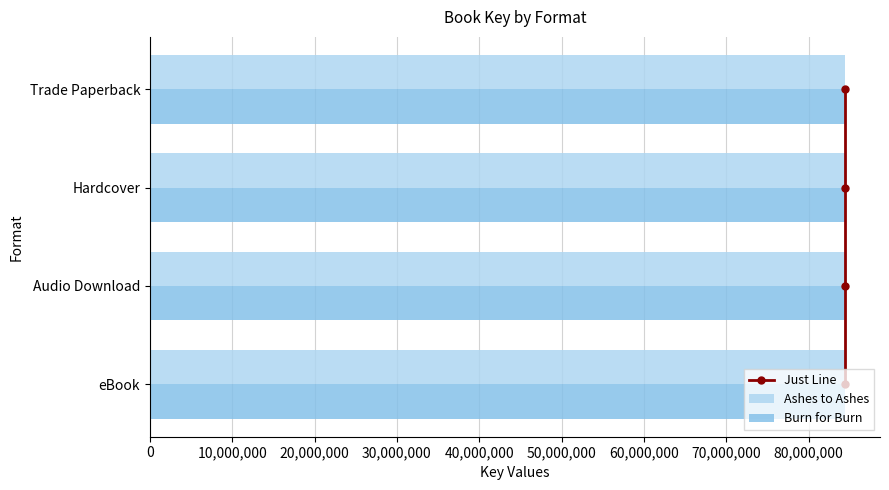

Read the Ashes to Ashes value at eBook.

84456276